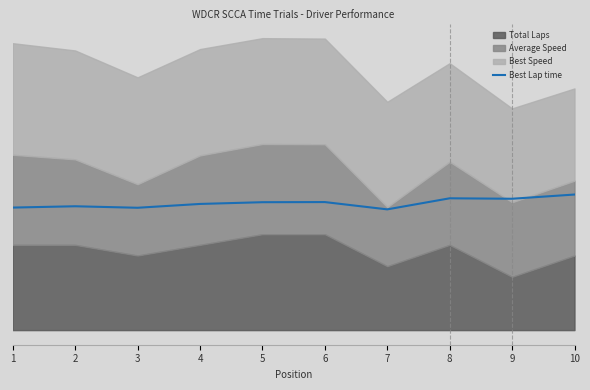

Where is the first local maximum?

2